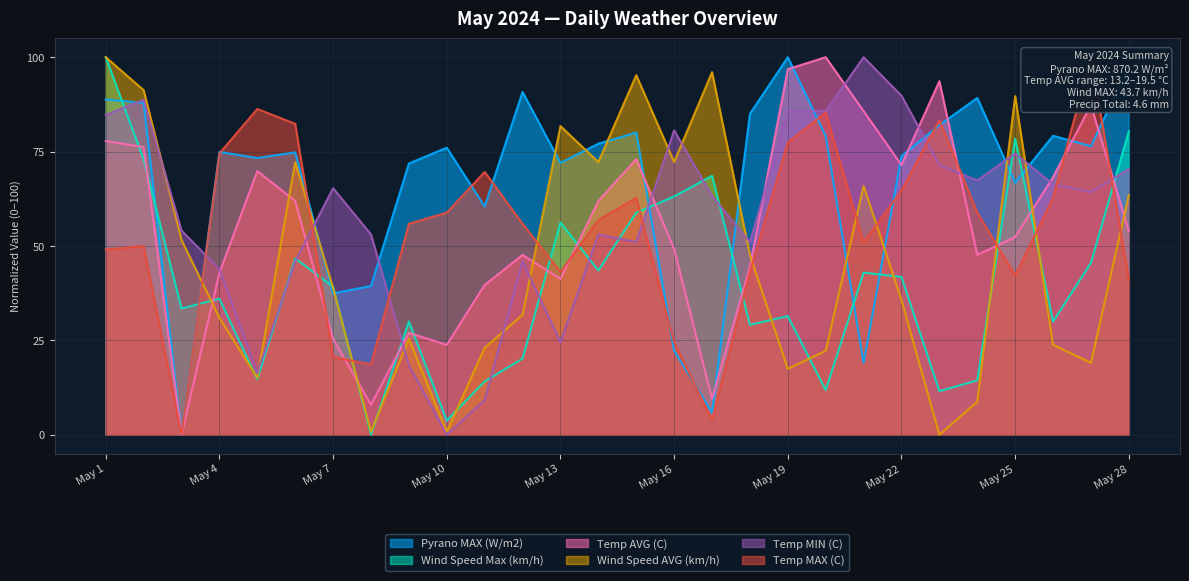

In Temp AVG (C), how many points are higher than both neighbors (excluding endpoints)?

7